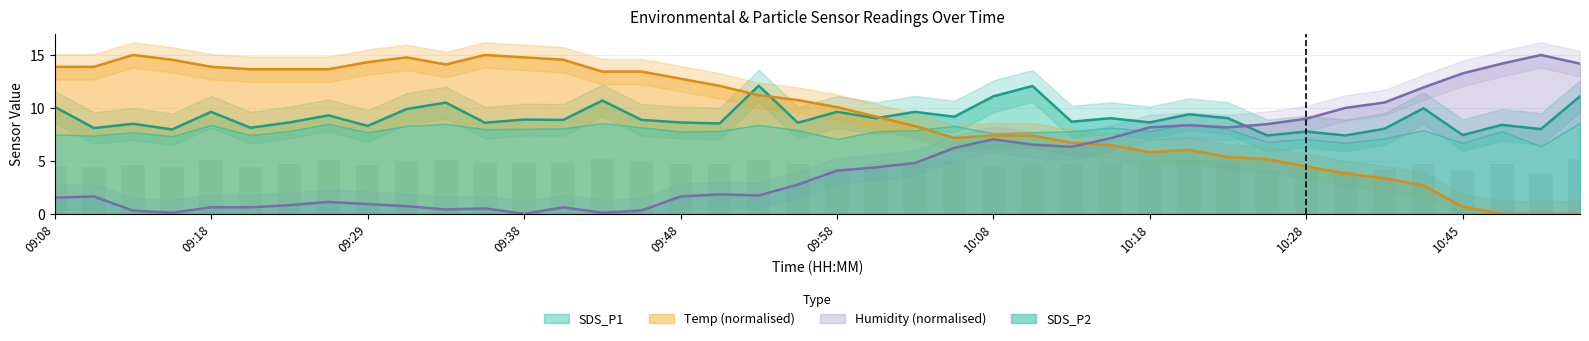

The value of SDS_P2 at 10:51 is 3.8. True or false?

True